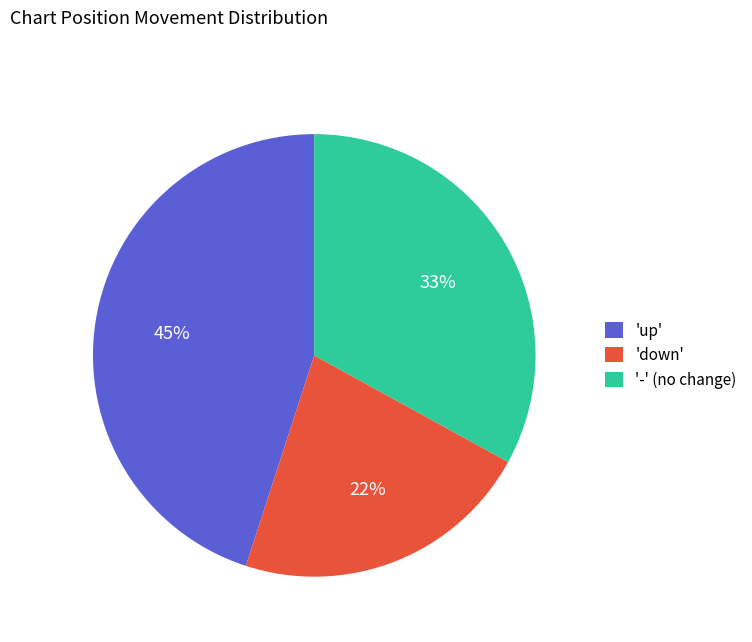

Which has a higher value, 'down' or '-' (no change)?

'-' (no change)